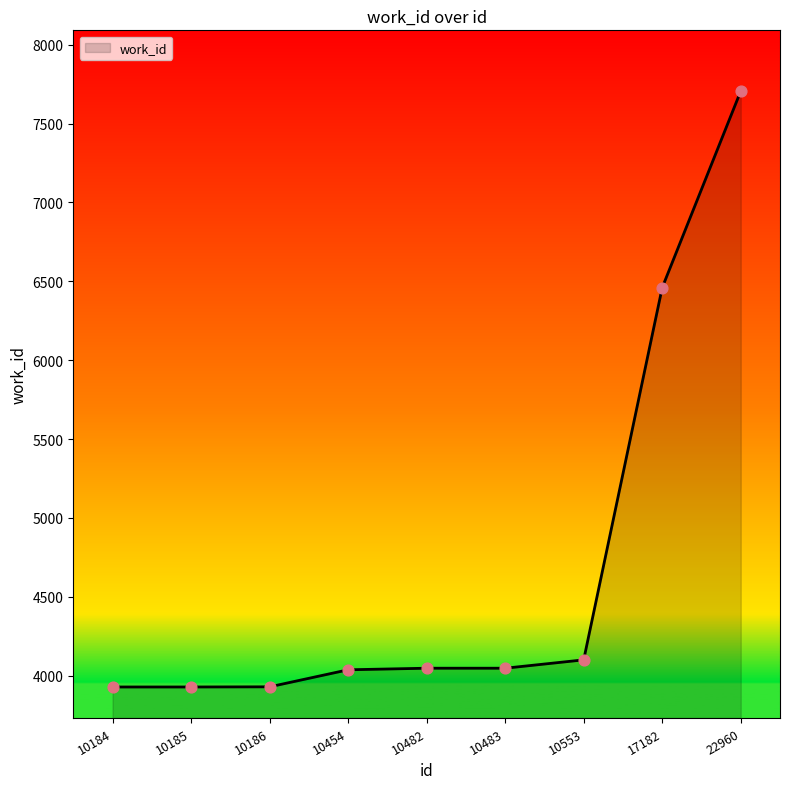

What is the ratio of the value at 10483 to the value at 10185?

1.0